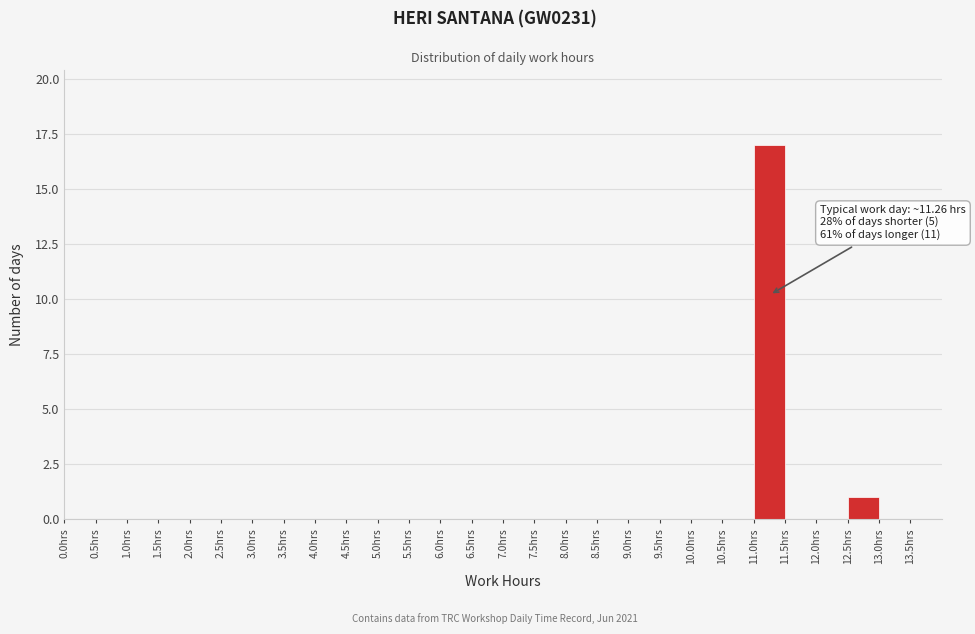

Over which range of the x-axis is the bar tallest?

11.0 to 11.5